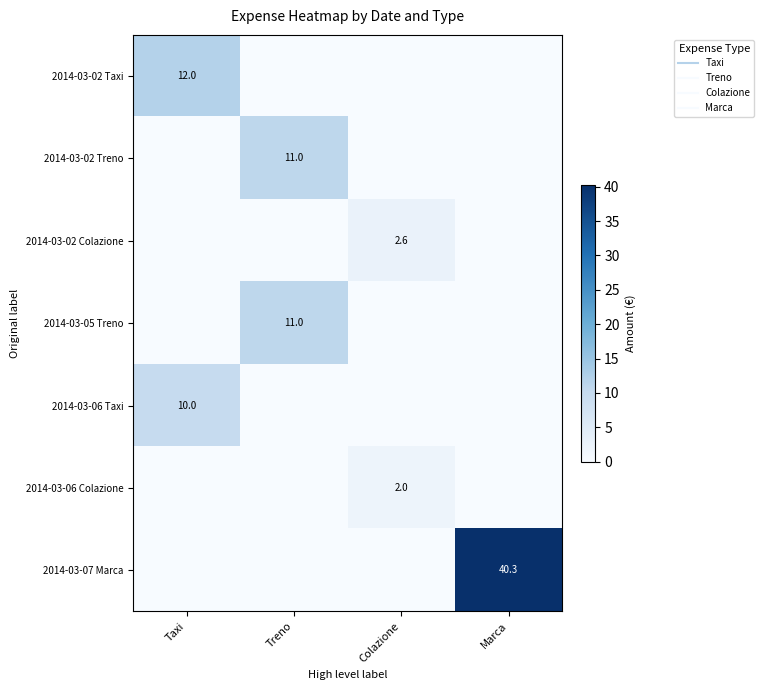

What is the average value of the 2014-03-05 Treno series?

2.8